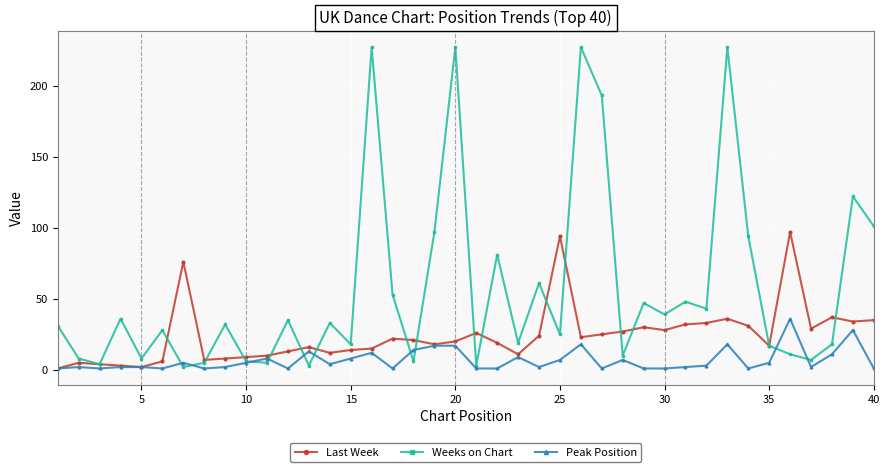

What is the minimum value shown in the chart?

1